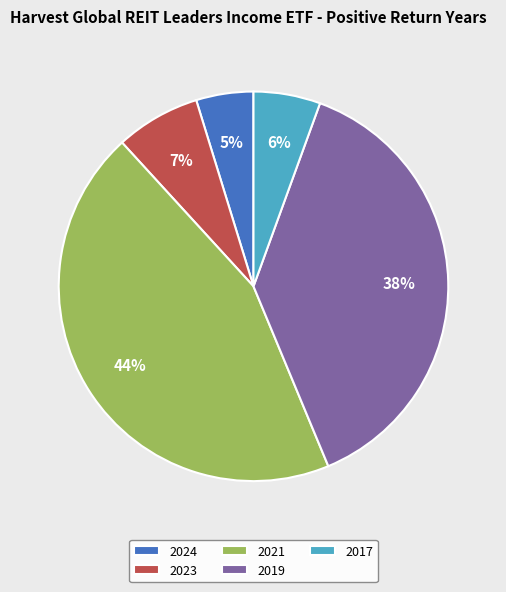

To the nearest percent, what is the combined percentage of 2023 and 2017?

13%